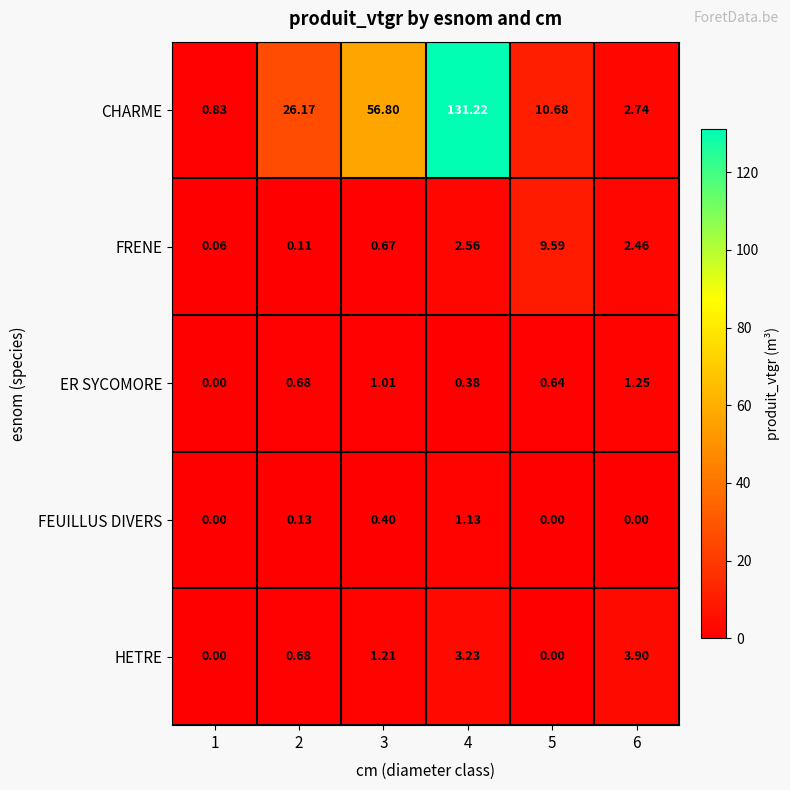

Which series changed the most between 2 and 3?

CHARME